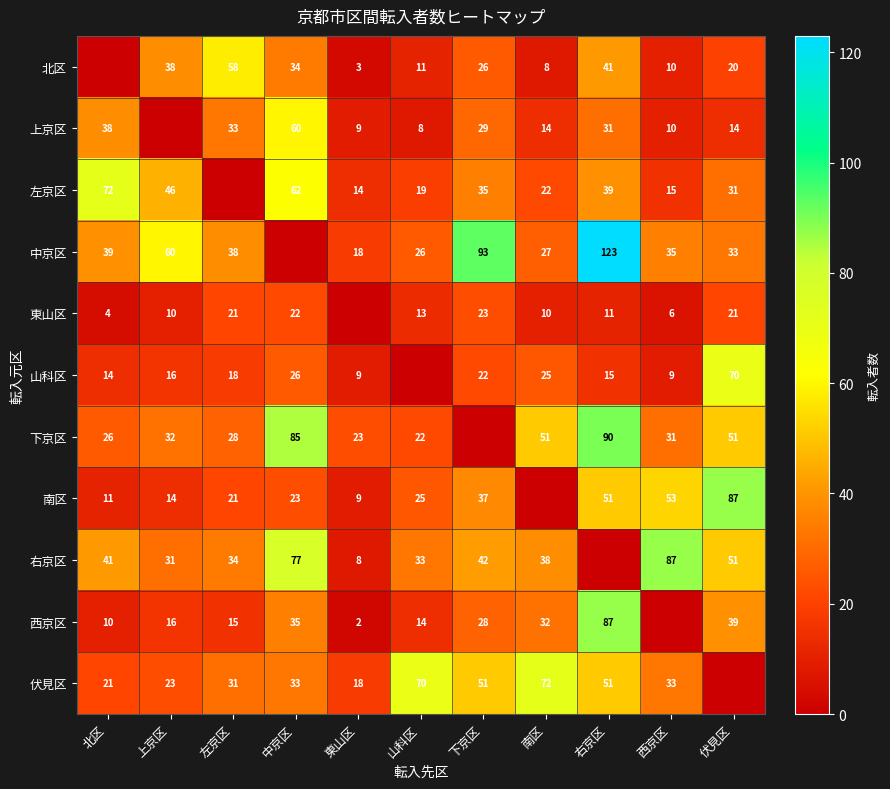

The 東山区 series shows 12 at 中京区. True or false?

False